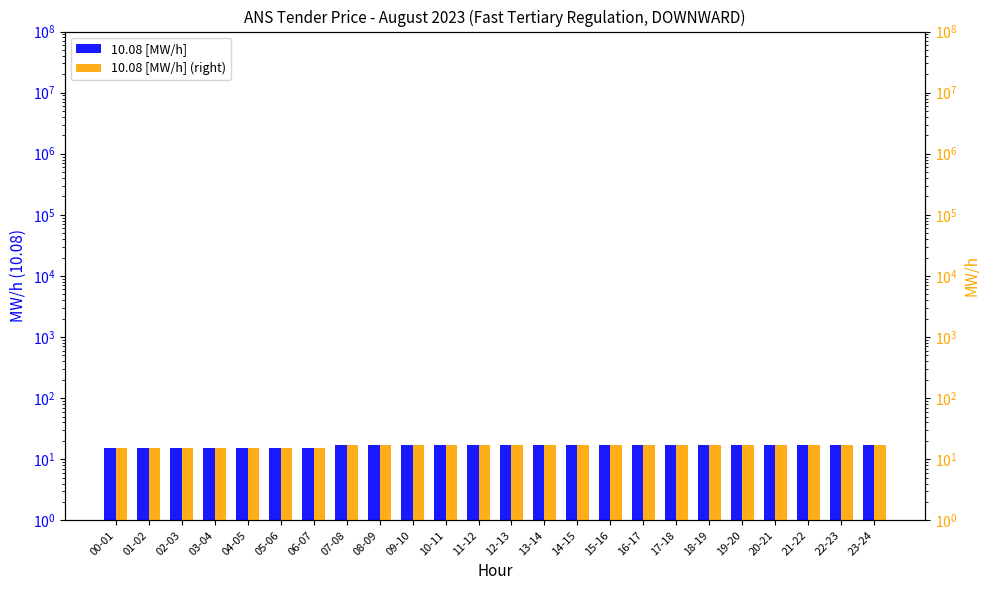

At how many categories does at least one series exceed 16?

17